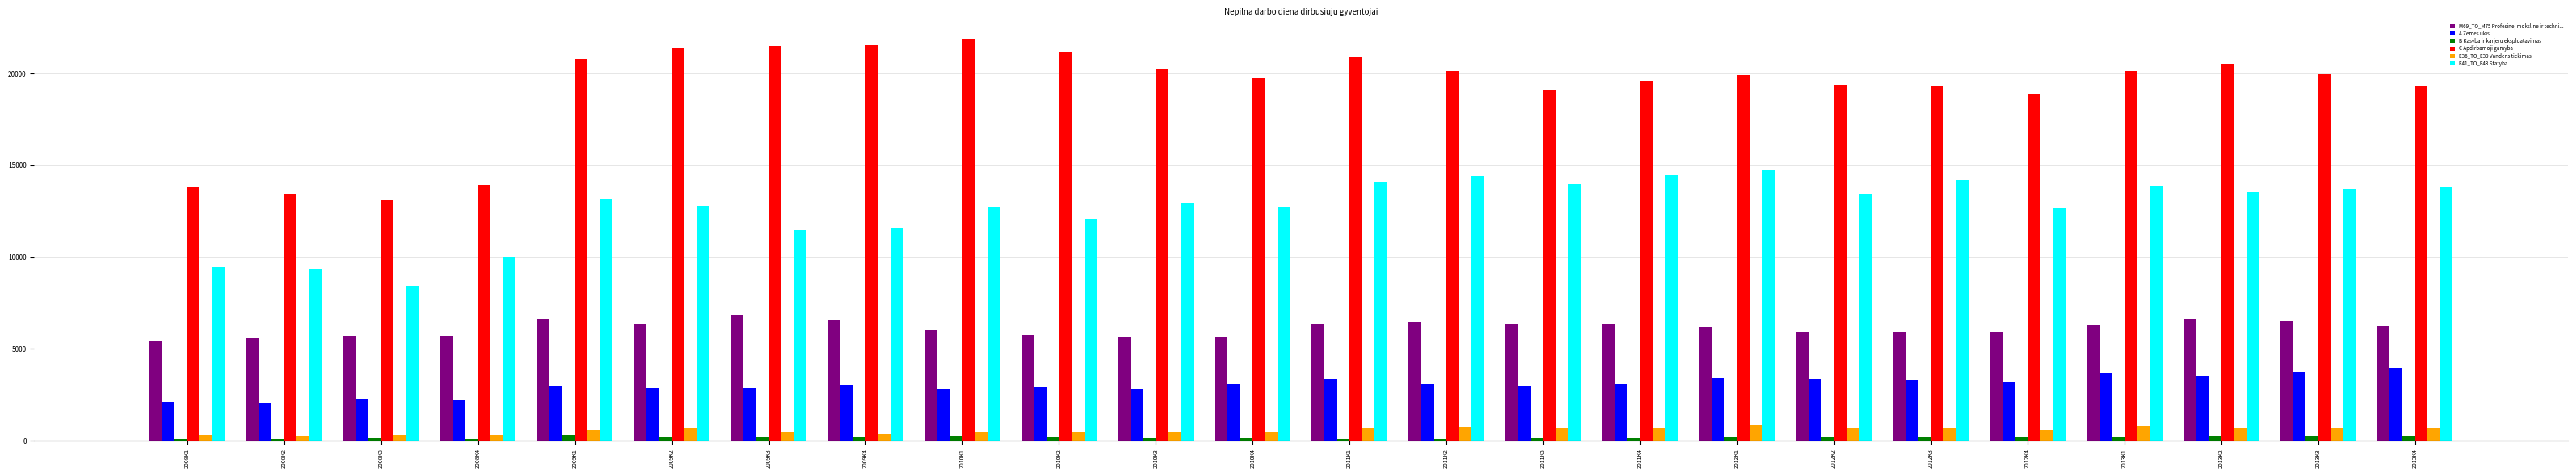

What is the total value across all series at 2010K1?

44156